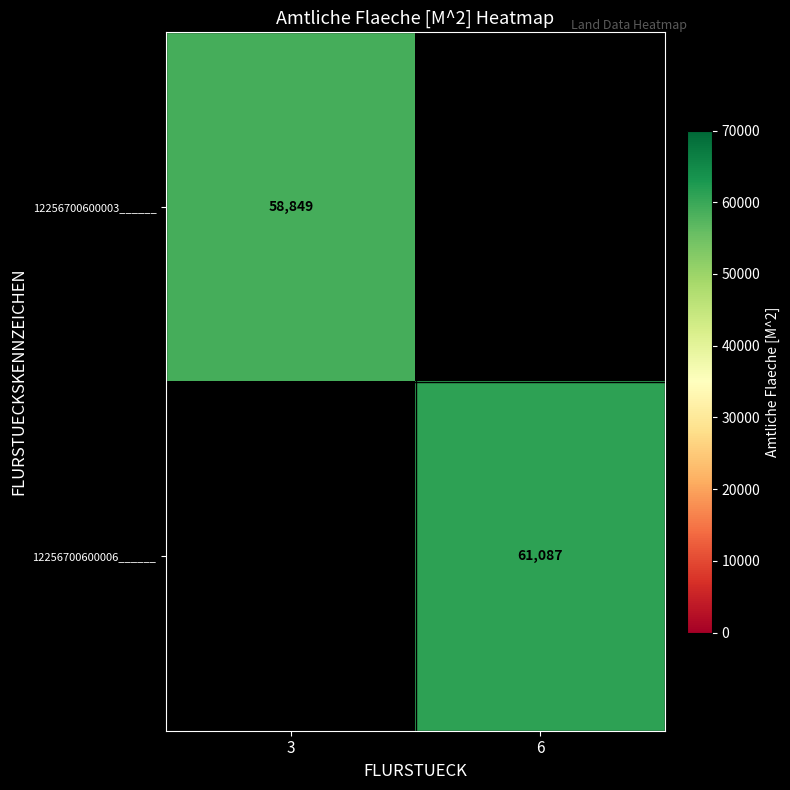

What is the difference between the highest and lowest values at 3?

58849